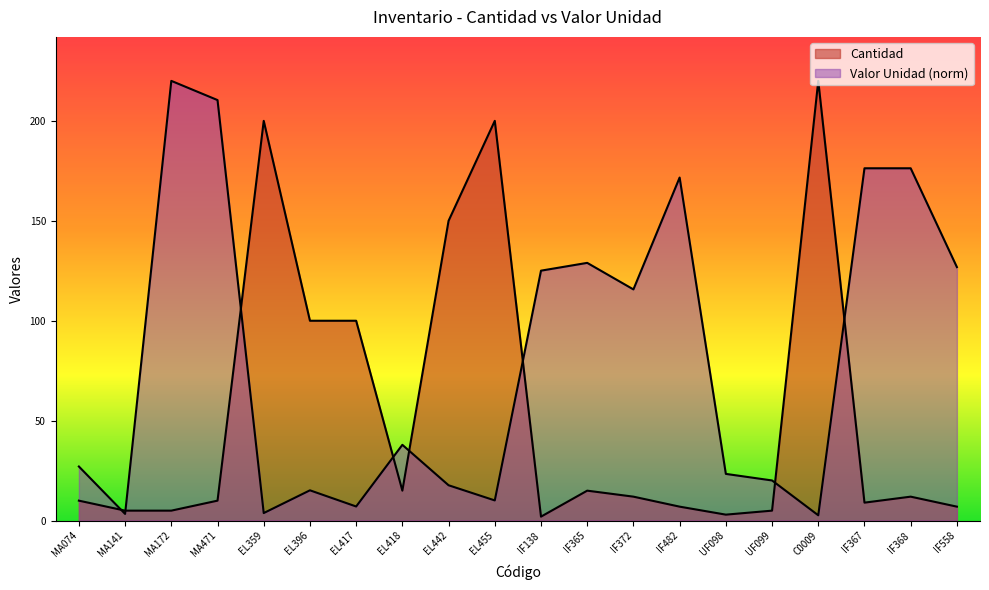

What is the minimum value shown in the chart?

2.0